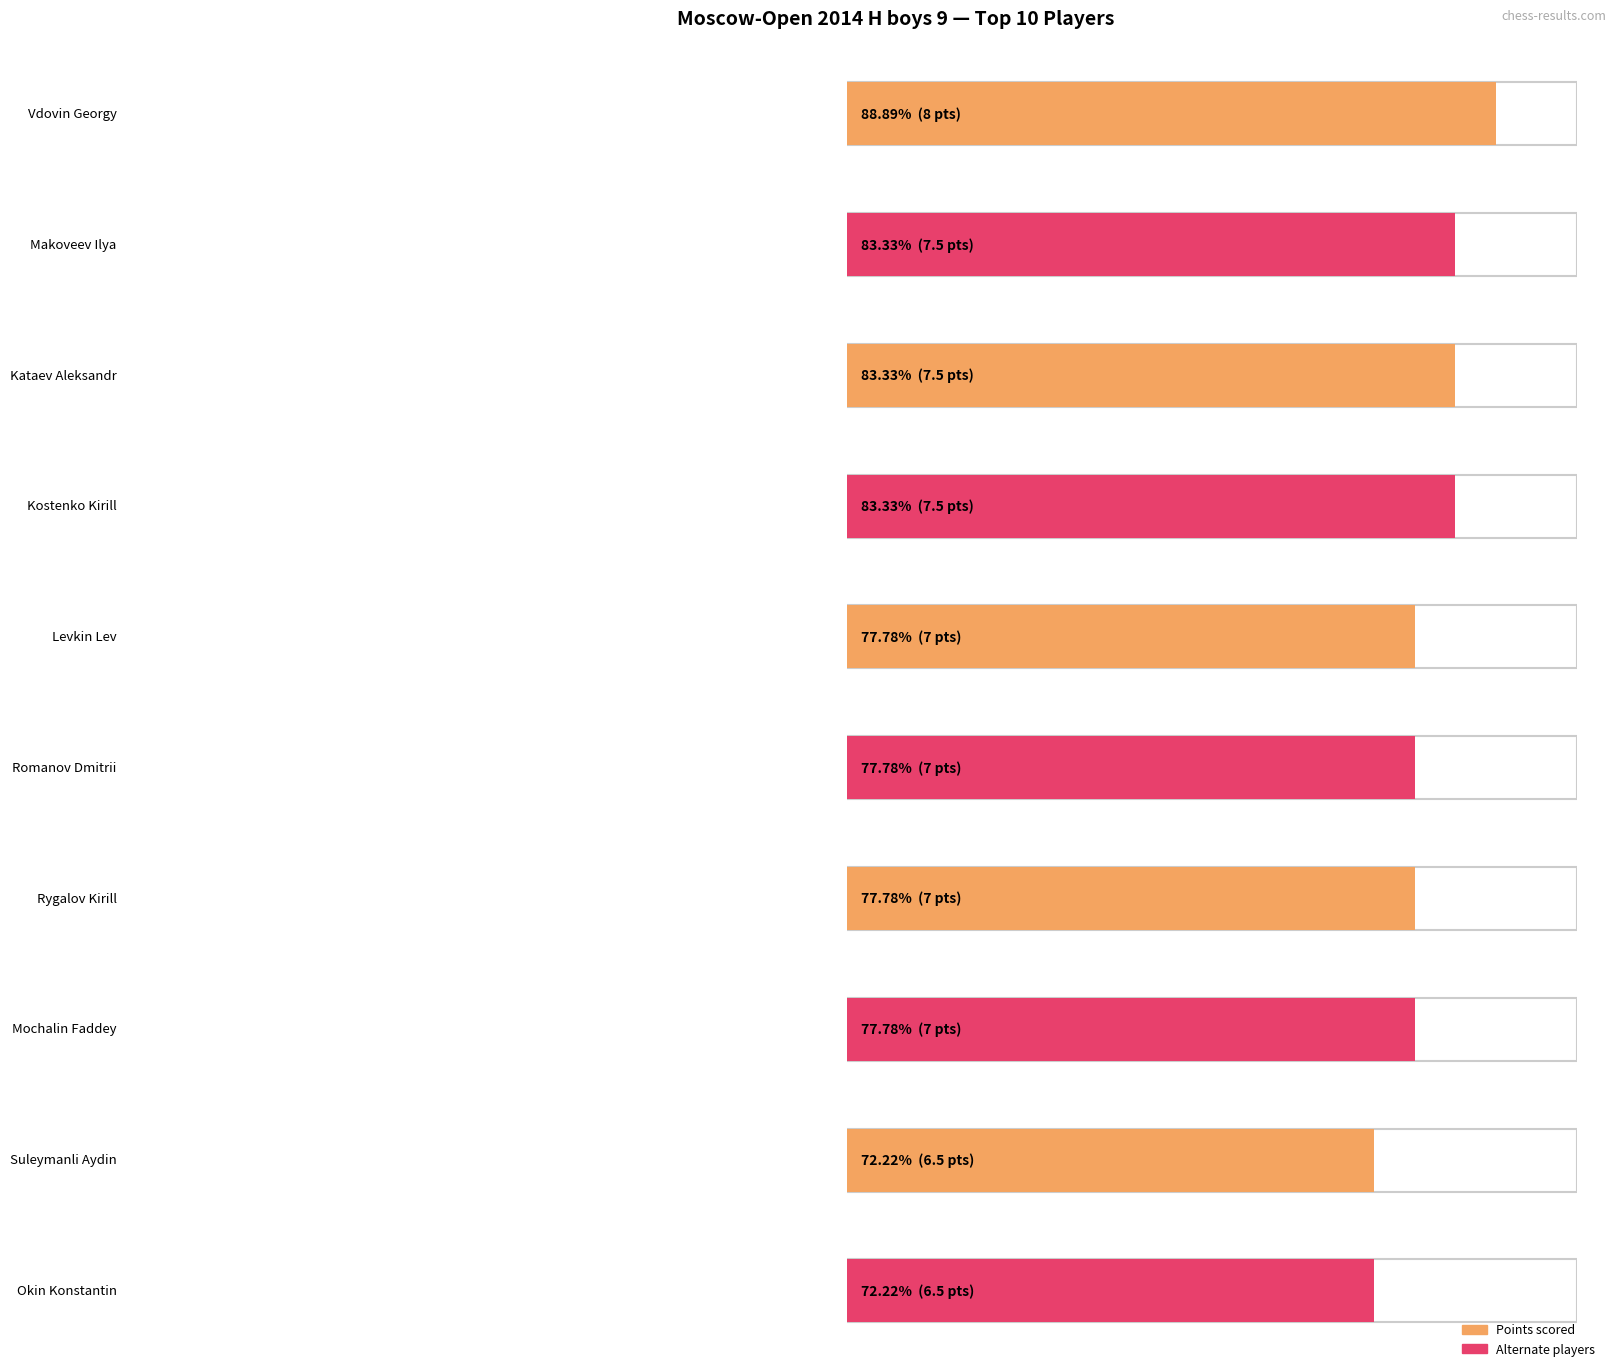

What is the difference between the Points values at Romanov Dmitrii and Okin Konstantin?

0.5